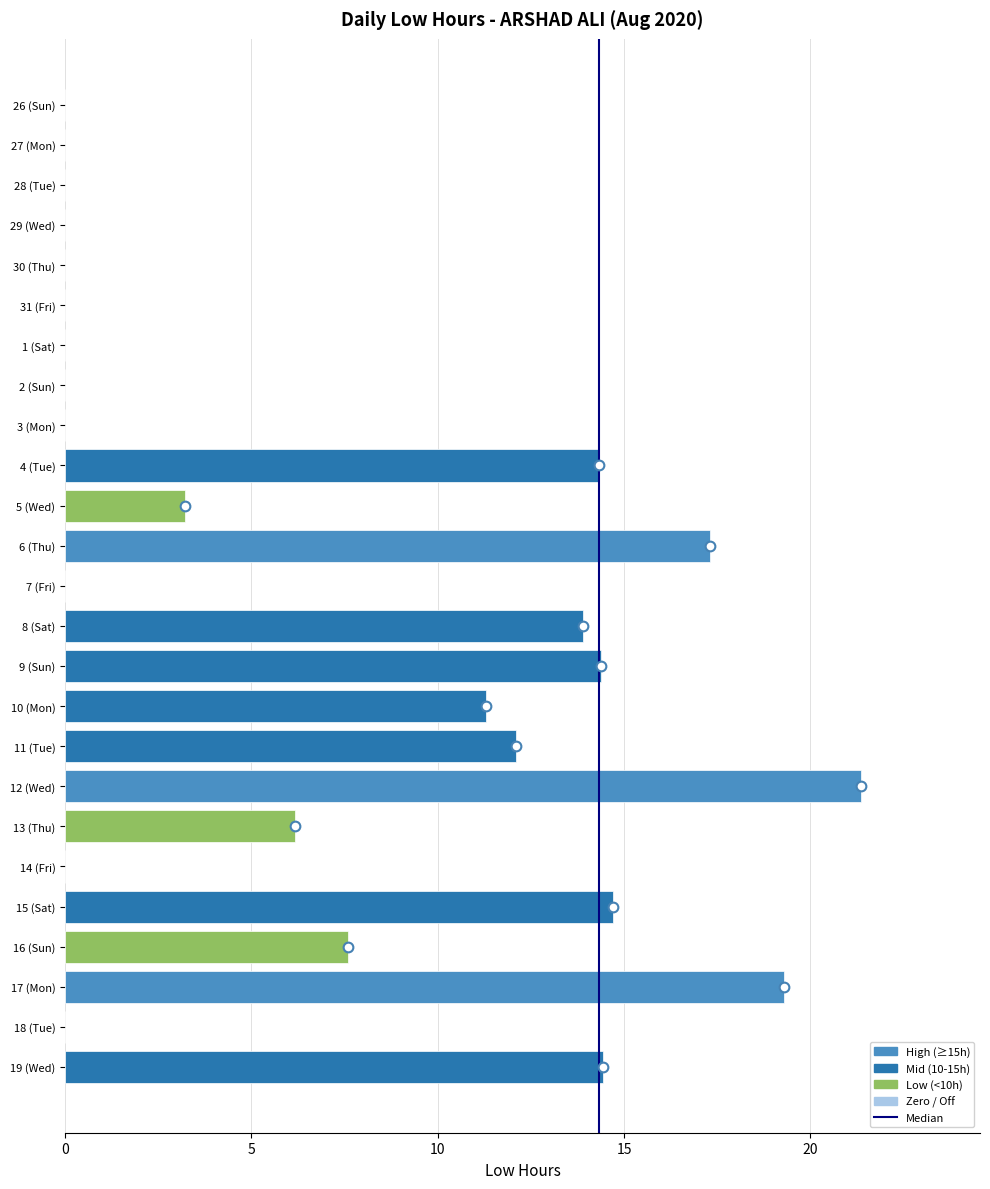

Is it true that the value at 17 (Mon) is 19.3?

True